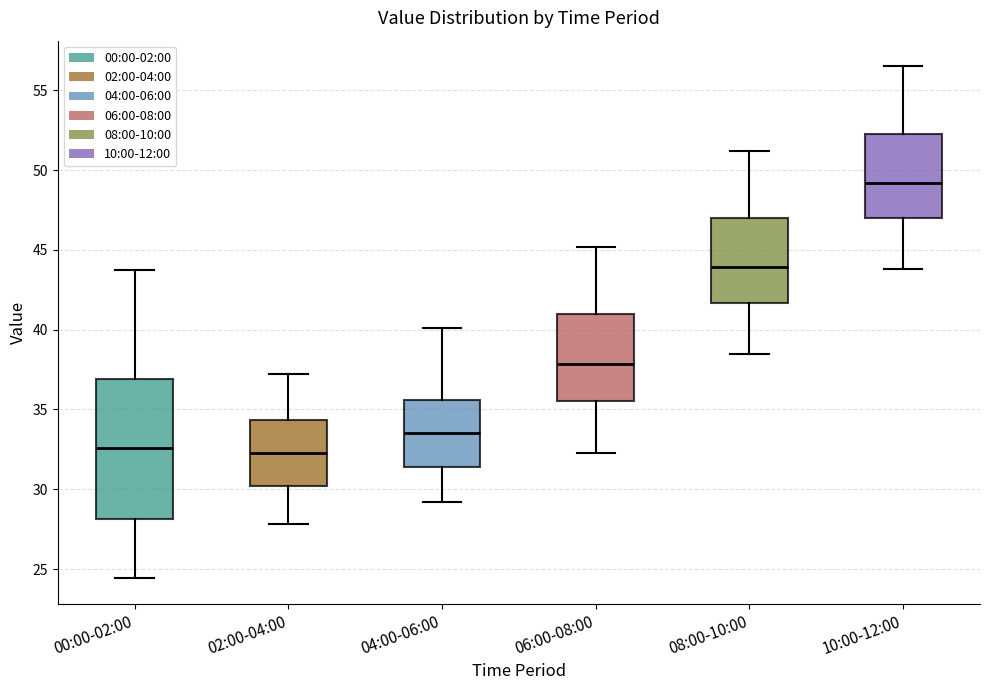

Reading left to right, read every box against the y-axis: the position of its median line, the range the box covers, and the ends of its whiskers. The values are not printed on the chart, so give them approximately, as read against the axis.

00:00-02:00: median 32.5, box 28.0 to 37.0, whiskers 24.5 to 43.5
02:00-04:00: median 32.5, box 30.0 to 34.5, whiskers 28.0 to 37.0
04:00-06:00: median 33.5, box 31.5 to 35.5, whiskers 29.0 to 40.0
06:00-08:00: median 38.0, box 35.5 to 41.0, whiskers 32.5 to 45.0
08:00-10:00: median 44.0, box 41.5 to 47.0, whiskers 38.5 to 51.0
10:00-12:00: median 49.0, box 47.0 to 52.5, whiskers 44.0 to 56.5